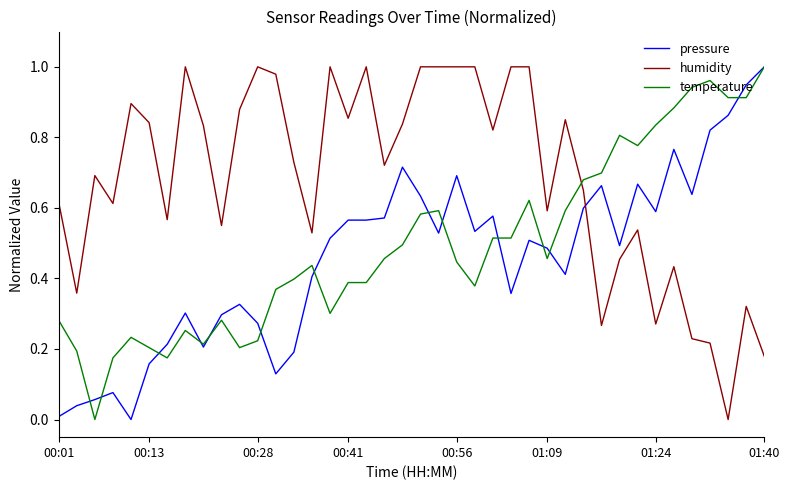

How many intersections are there between humidity and pressure?

1